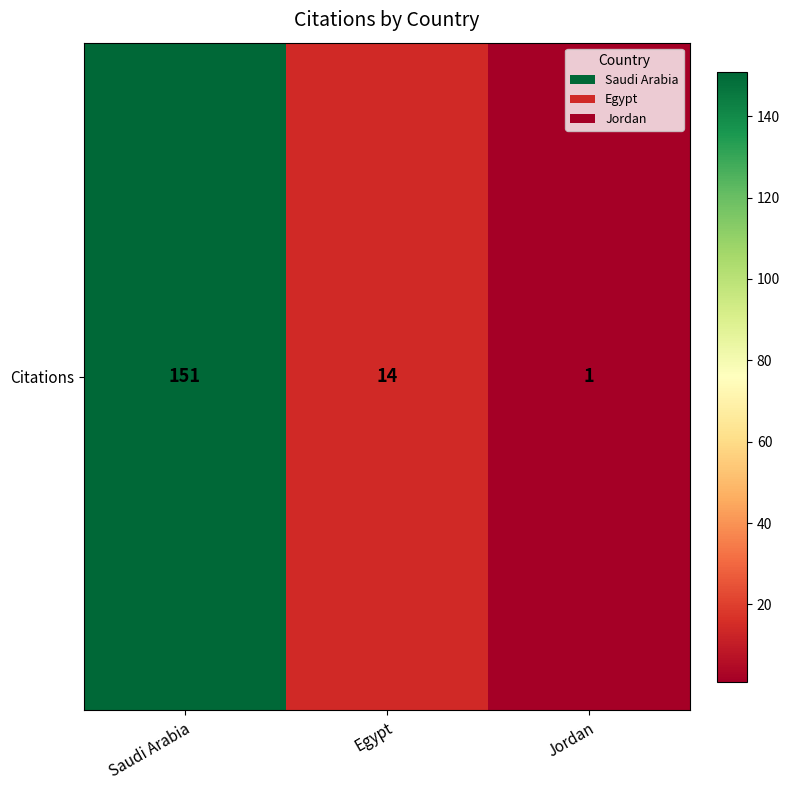

What is the change in value from Saudi Arabia to Egypt?

-137